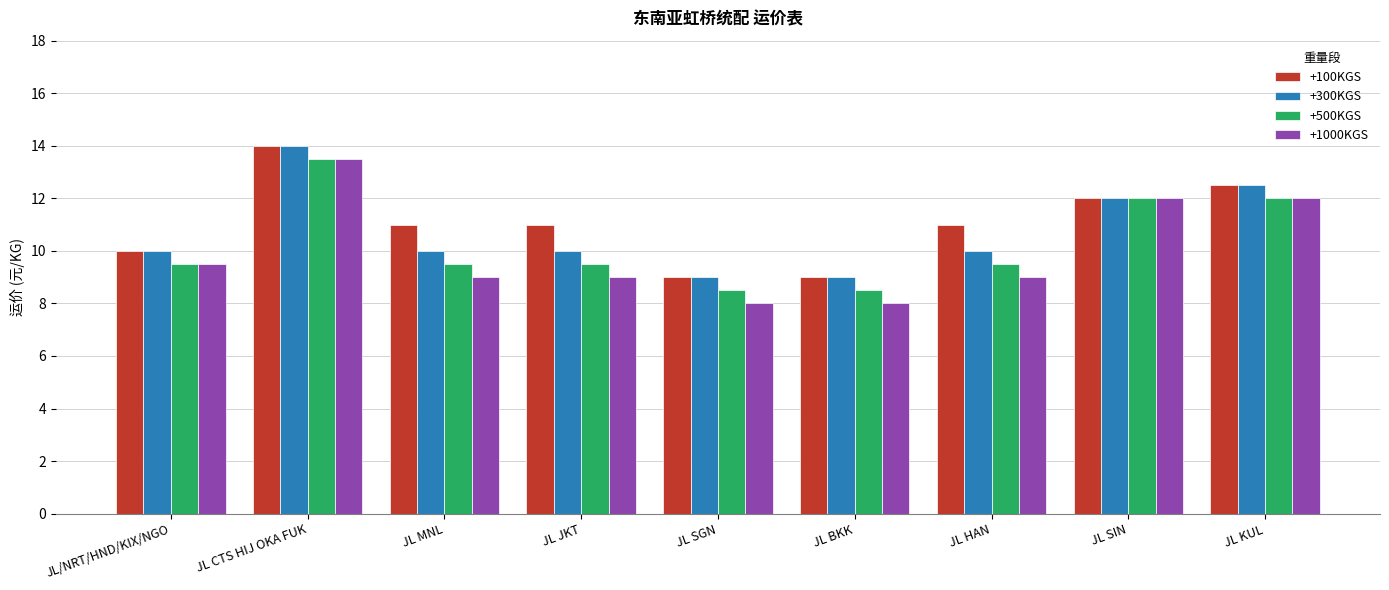

What are all the series names shown in the legend?

+100KGS, +300KGS, +500KGS, +1000KGS